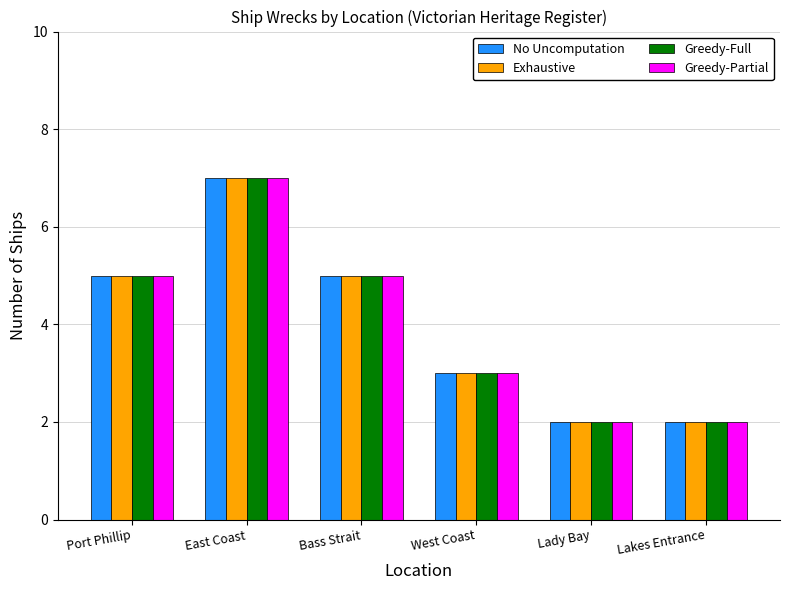

Reading left to right, extract all data points from this chart.

No Uncomputation: 5	7	5	3	2	2
Exhaustive: 5	7	5	3	2	2
Greedy-Full: 5	7	5	3	2	2
Greedy-Partial: 5	7	5	3	2	2